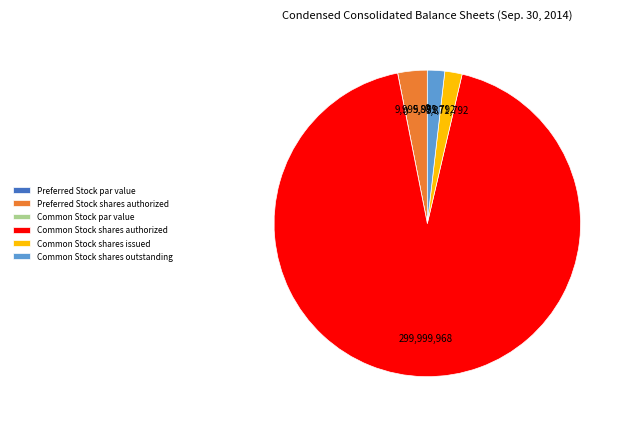

Is there a majority slice in this chart?

Yes